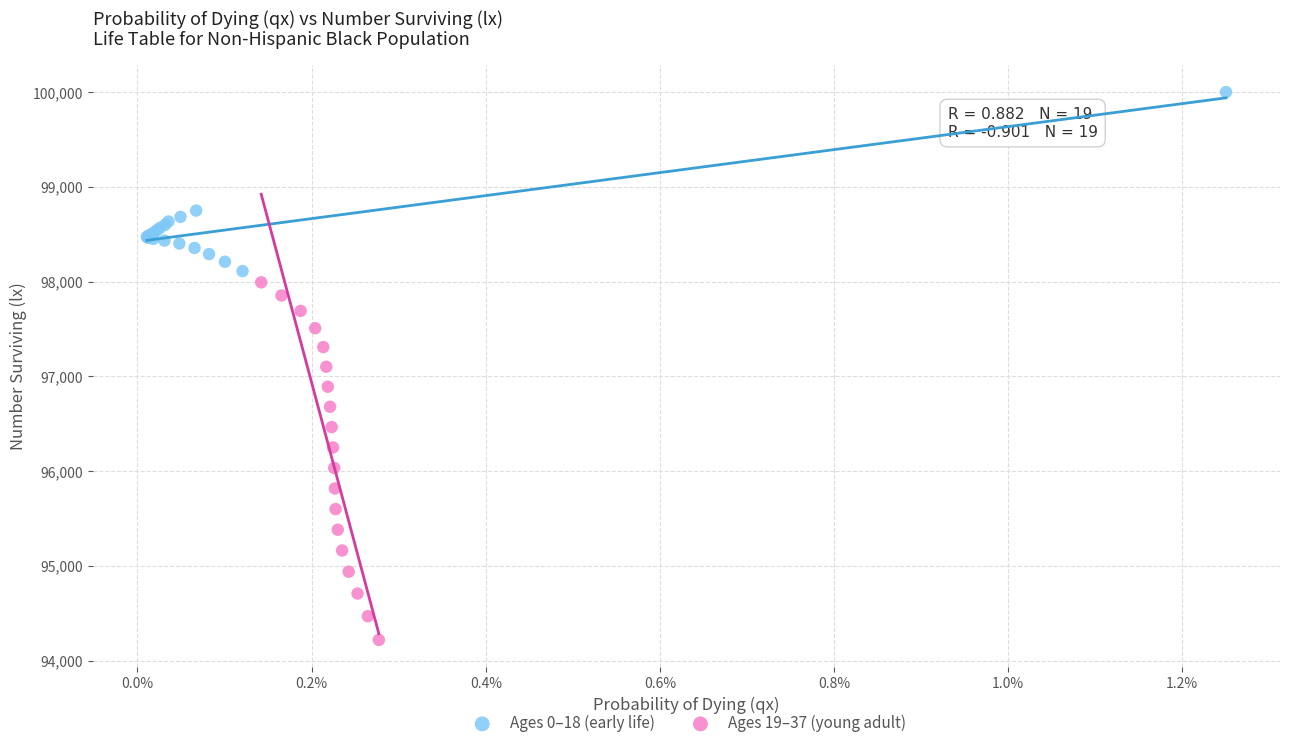

Which series has the widest spread of Y values?

Ages 19–37 (young adult)